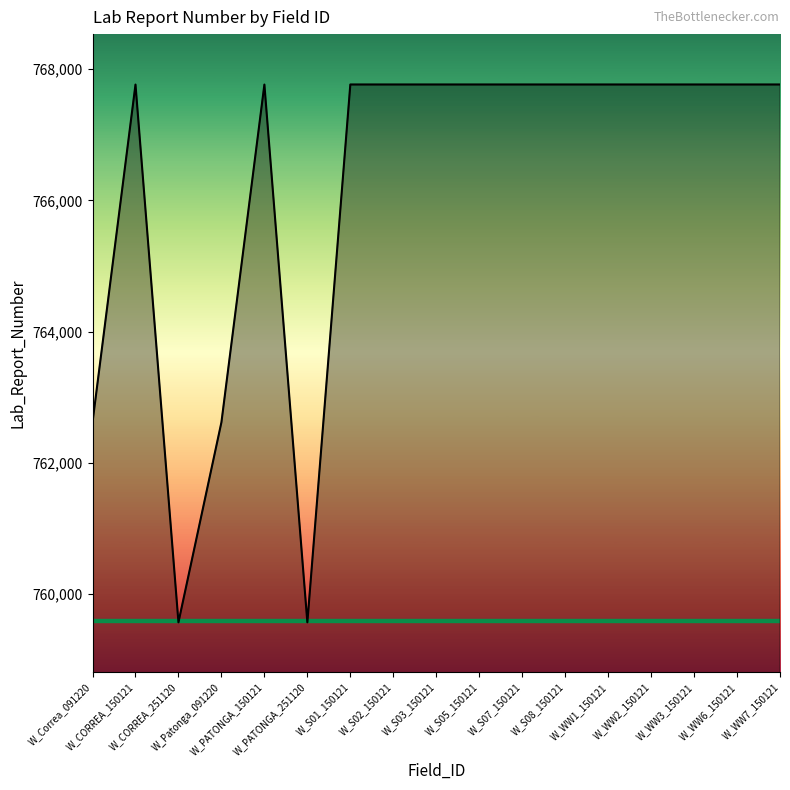

What is the difference between the values at W_WW1_150121 and W_CORREA_150121?

1